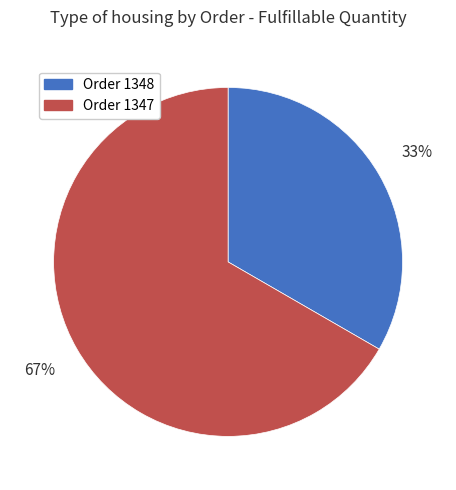

How many slices are in this pie chart?

2